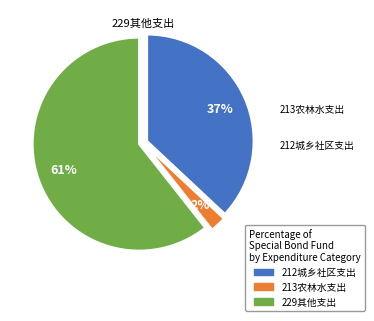

Is it true that 229其他支出 is 48% of the pie?

False